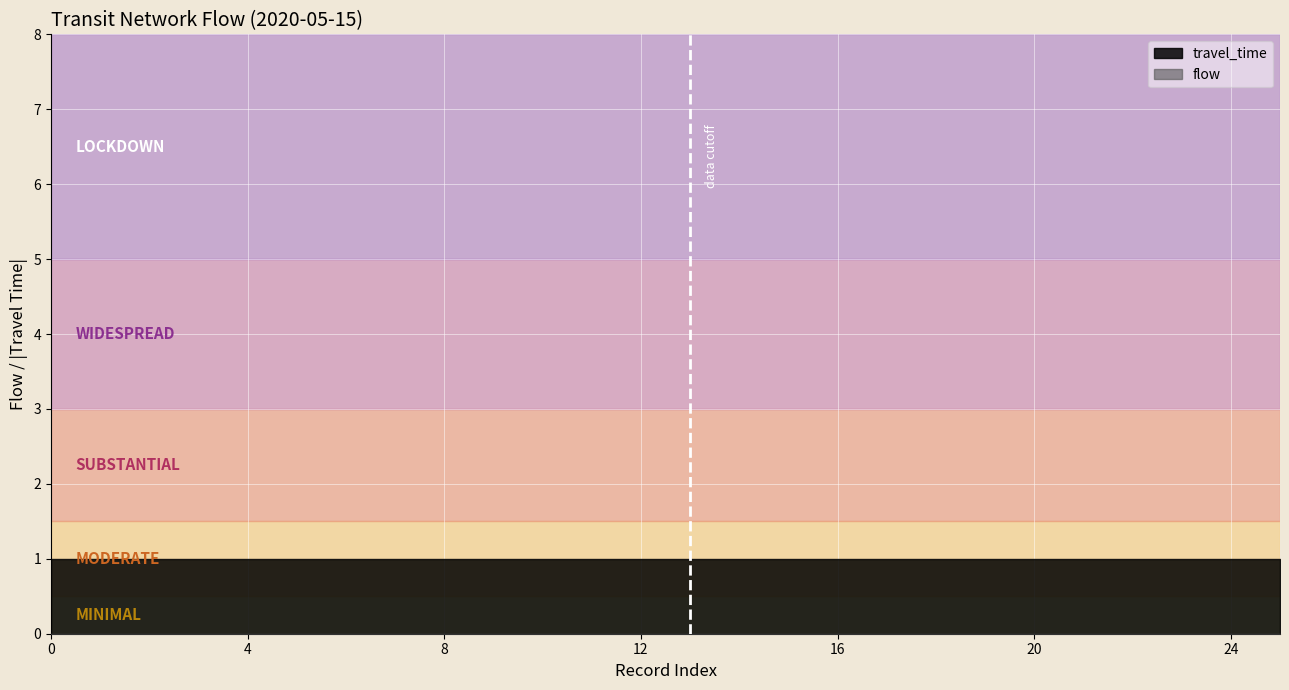

What is the difference between the highest and lowest values at 20?

1